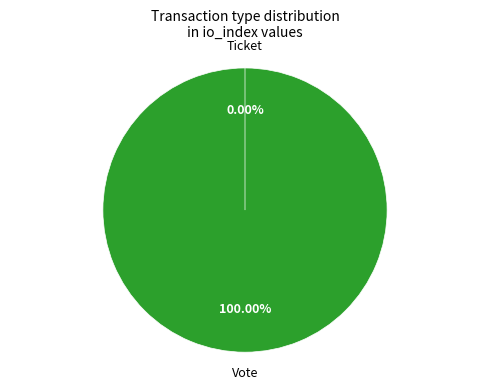

Is the sum of Vote and Ticket greater than half?

Yes